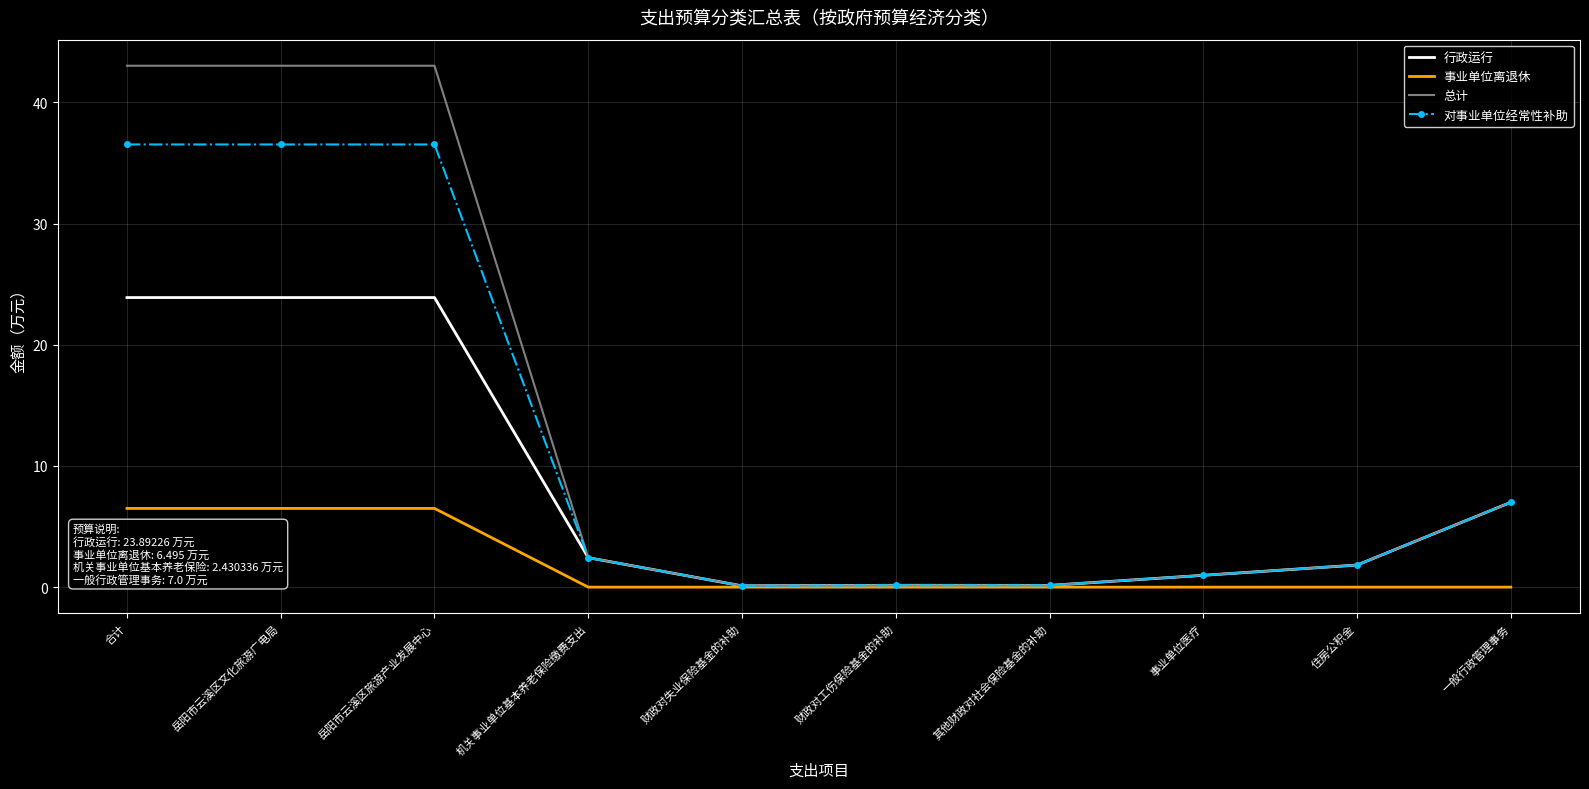

Rank the series at 岳阳市云溪区文化旅游广电局 from highest to lowest value.

总计, 对事业单位经常性补助, 行政运行, 事业单位离退休